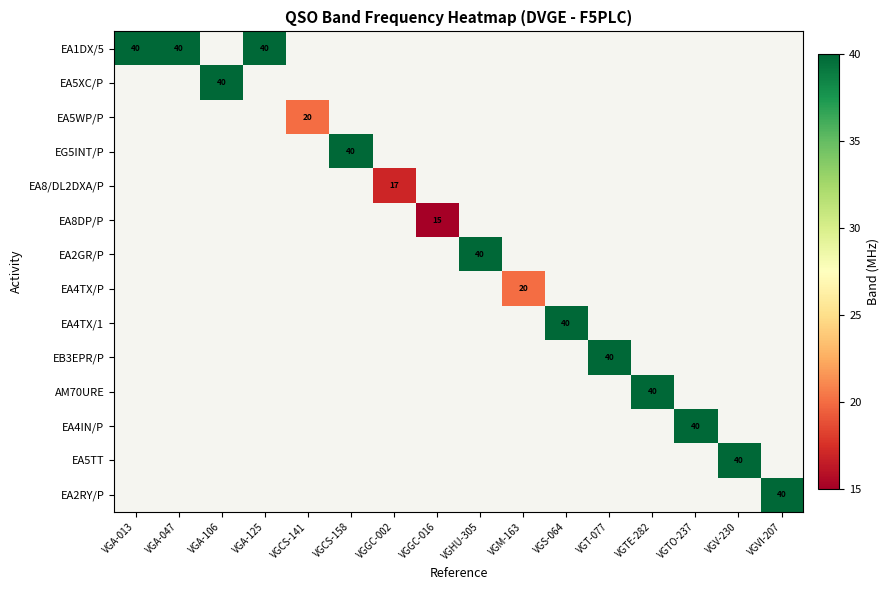

Between VGS-064 and VGA-047, which is larger?

VGA-047